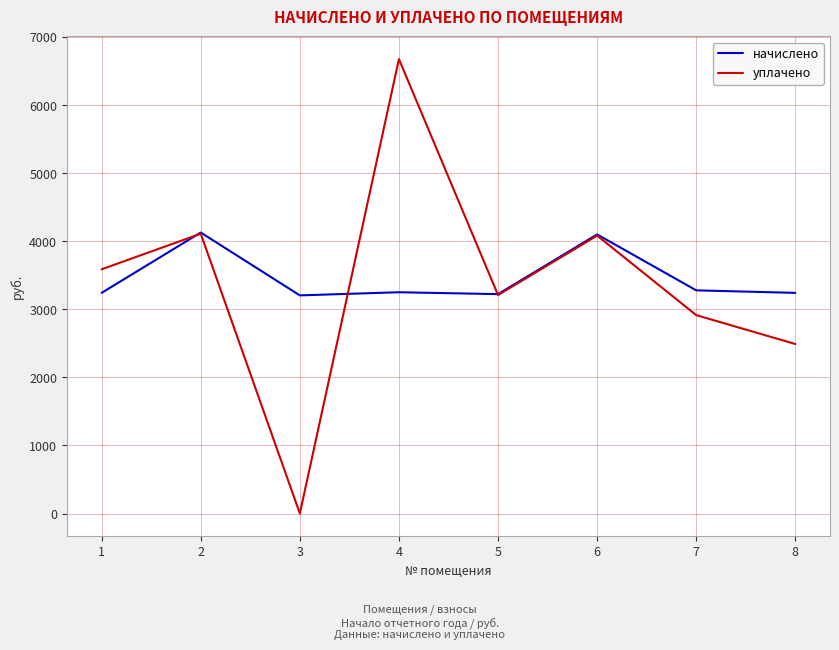

What is the greatest value displayed?

6675.0